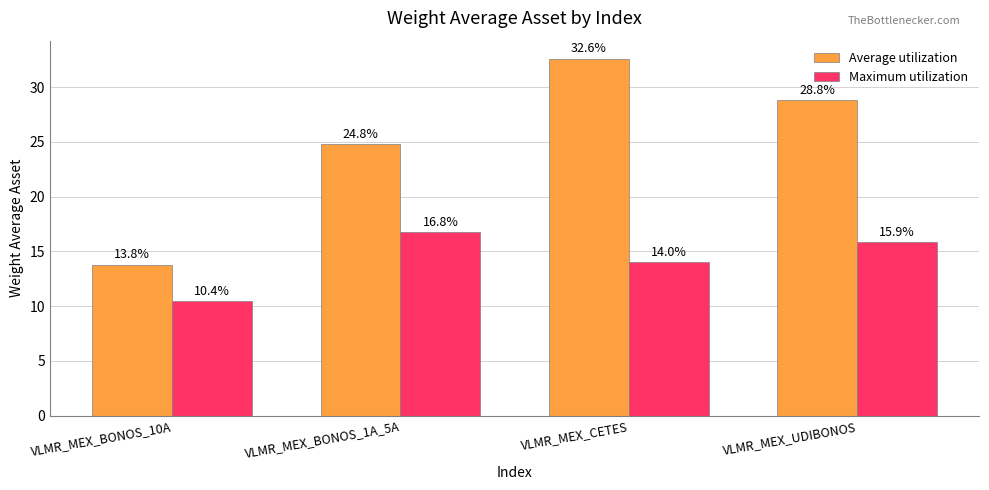

Between VLMR_MEX_CETES and VLMR_MEX_UDIBONOS, which series saw the biggest shift?

Average utilization